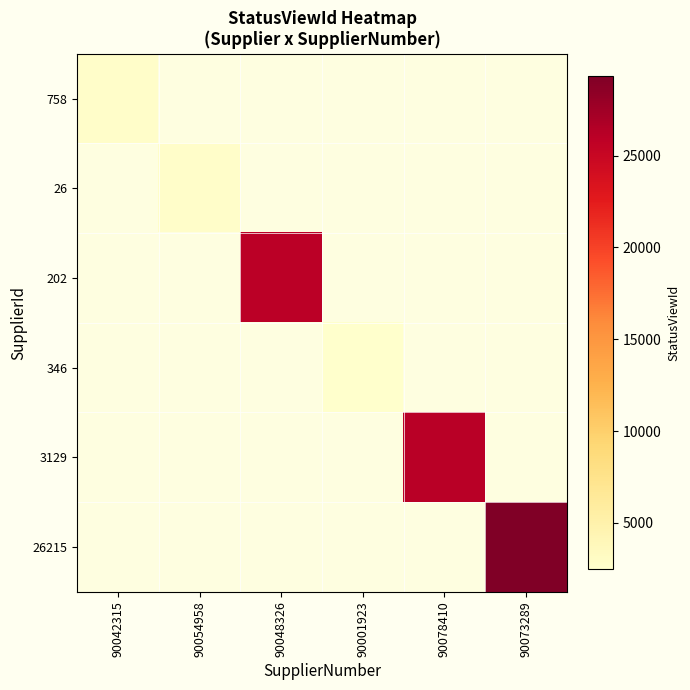

Is the value of 346 at 90048326 greater than the value of 3129 at 90001923?

No